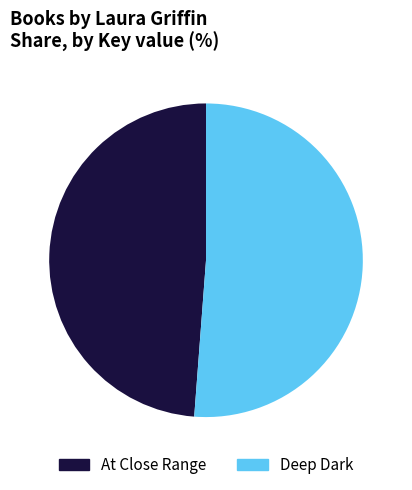

What is the largest slice in the pie chart?

Deep Dark